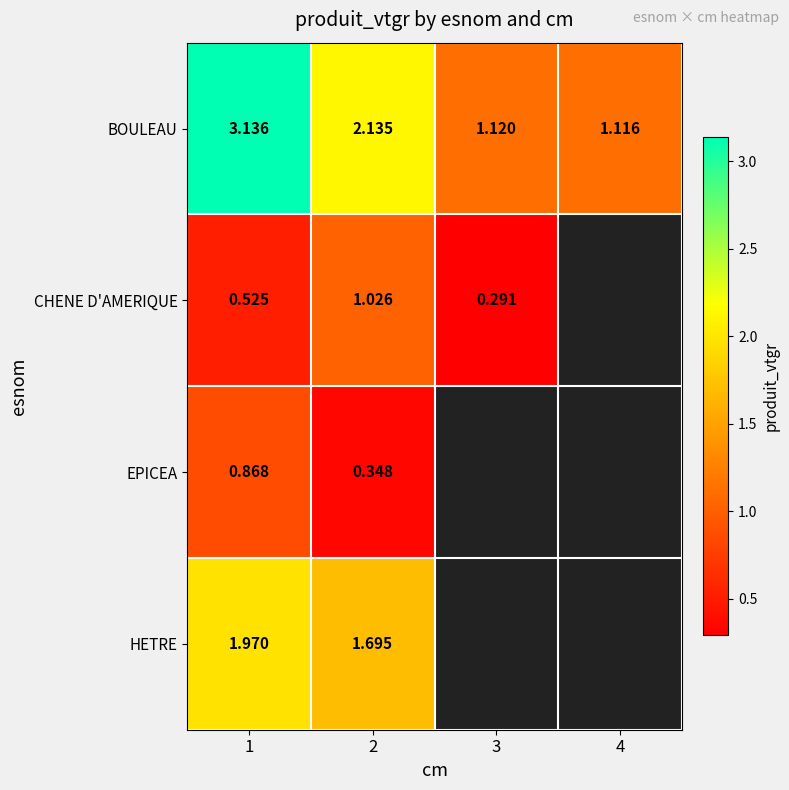

Which series changed the most between 1 and 2?

BOULEAU